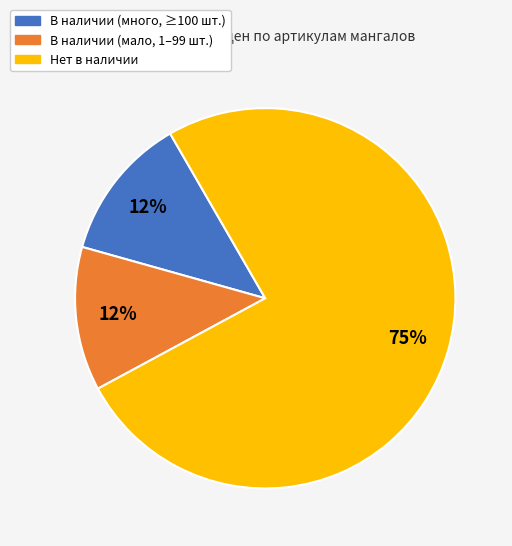

To the nearest percent, what is the average slice percentage?

33%